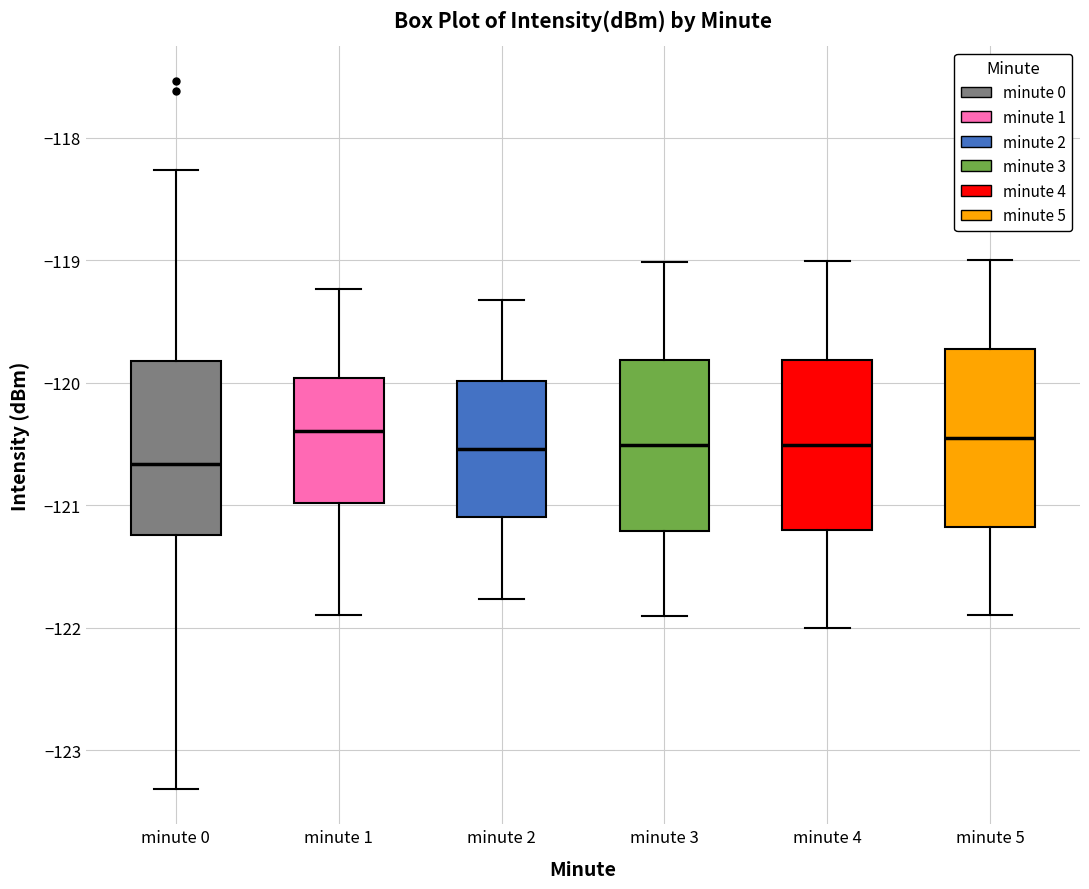

Reading left to right, read every box against the y-axis: the position of its median line, the range the box covers, and the ends of its whiskers. The values are not printed on the chart, so give them approximately, as read against the axis.

minute 0: median -120.7, box -121.2 to -119.8, whiskers -123.3 to -118.3
minute 1: median -120.4, box -121.0 to -120.0, whiskers -121.9 to -119.2
minute 2: median -120.5, box -121.1 to -120.0, whiskers -121.8 to -119.3
minute 3: median -120.5, box -121.2 to -119.8, whiskers -121.9 to -119.0
minute 4: median -120.5, box -121.2 to -119.8, whiskers -122.0 to -119.0
minute 5: median -120.4, box -121.2 to -119.7, whiskers -121.9 to -119.0